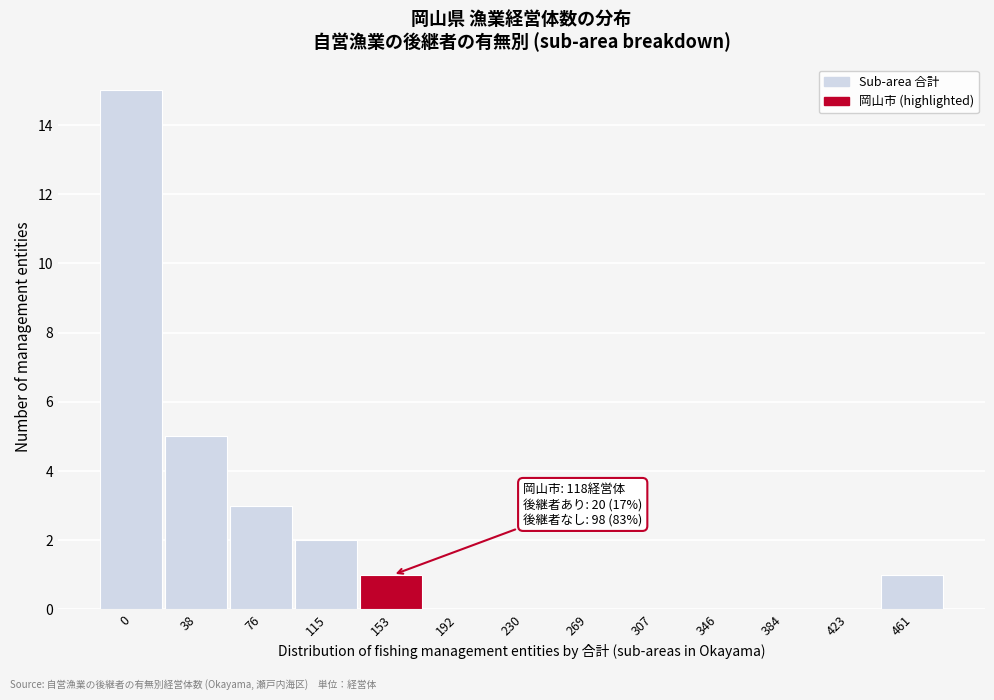

Reading left to right, what are all the values shown in this chart?

0=15	38=5	76=3	115=2	153=1	192=0	230=0	269=0	307=0	346=0	384=0	423=0	461=1